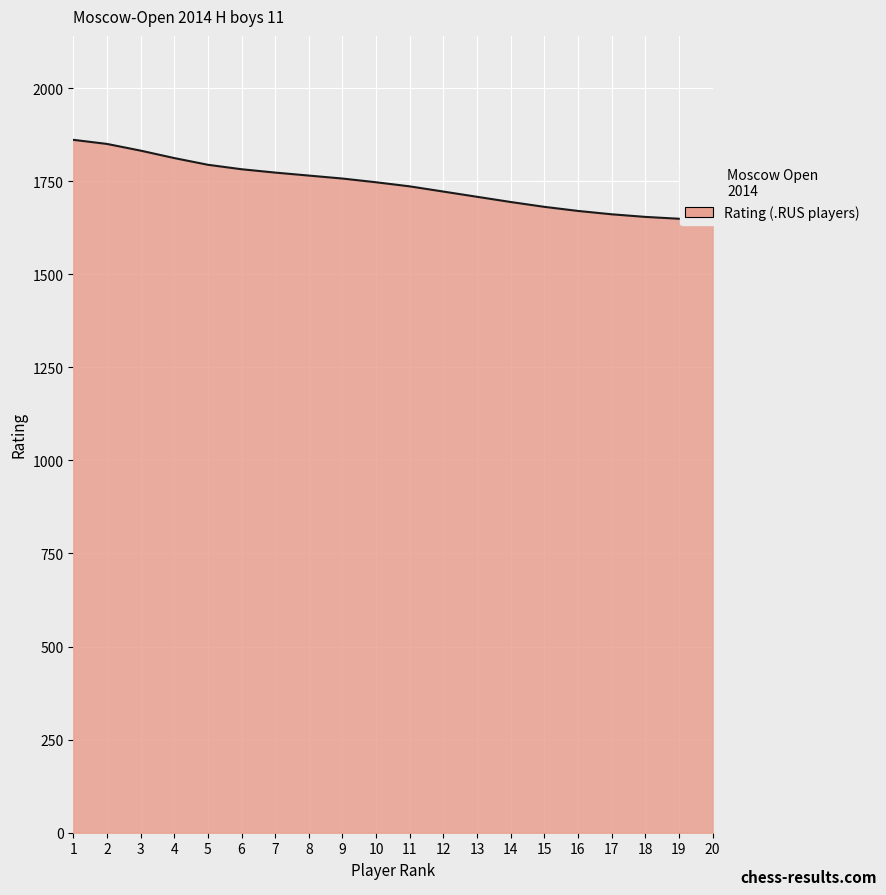

Where is the data nearest to the value 1753?

9